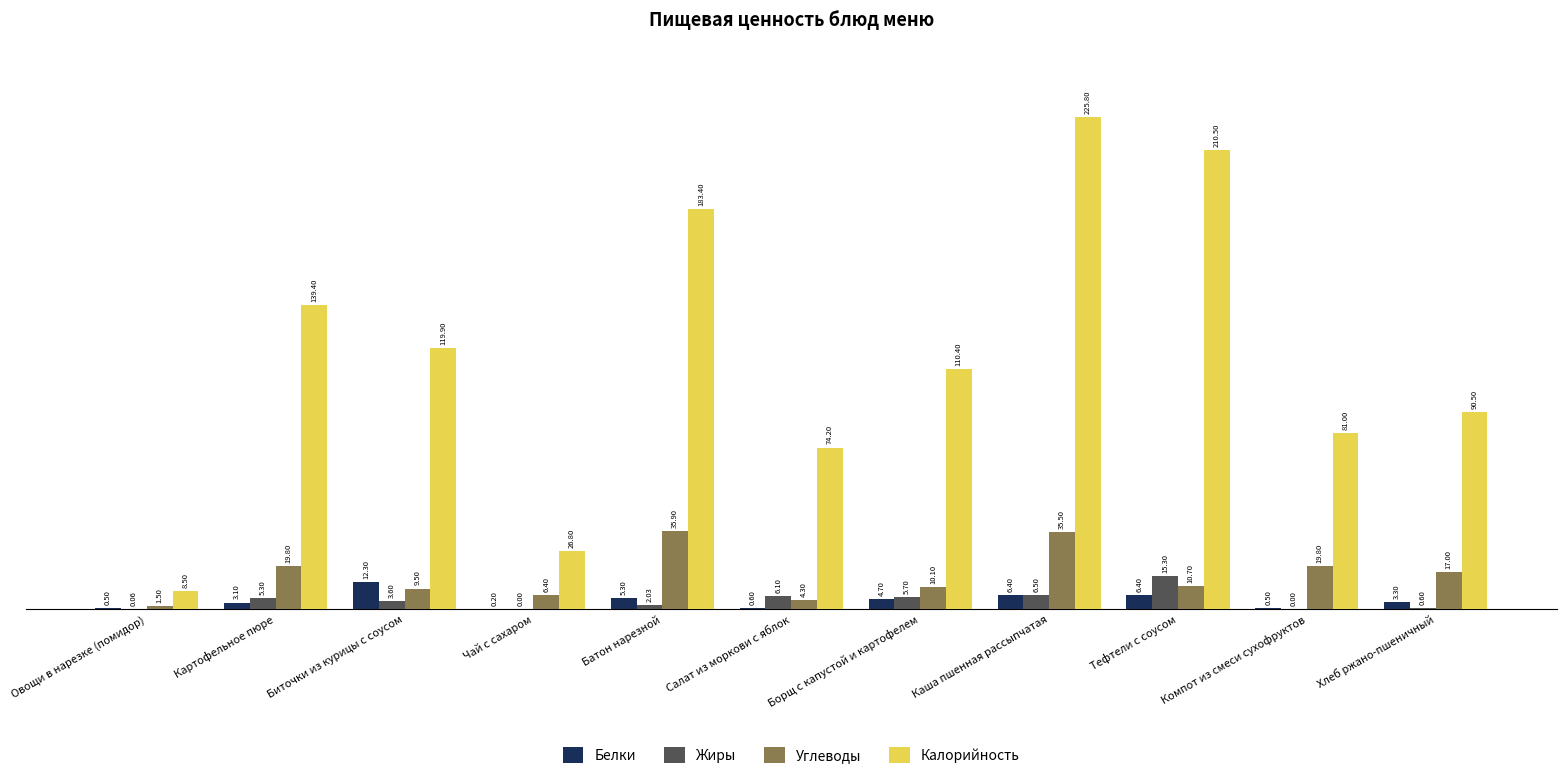

At which label is Калорийность closest to 117?

Биточки из курицы с соусом